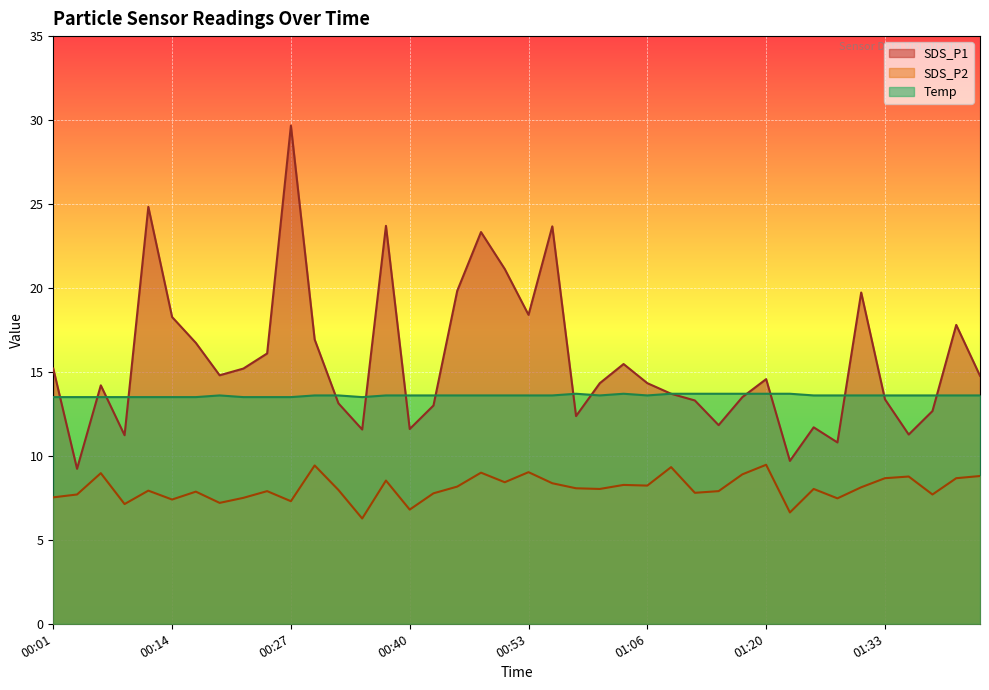

True or false: SDS_P1 and SDS_P2 intersect in this chart.

False